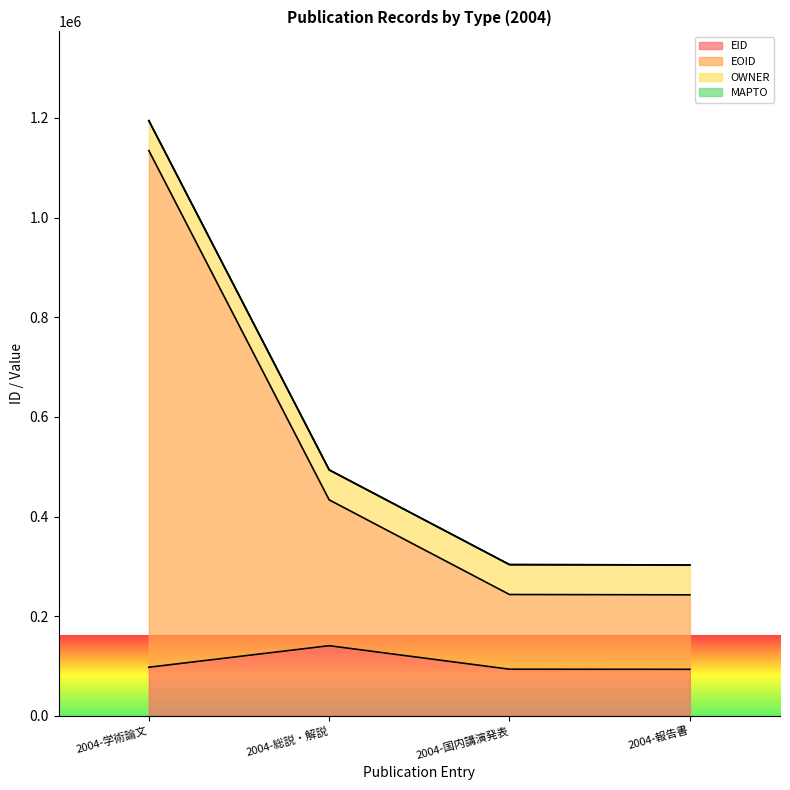

What position from the right is 2004-総説・解説?

3